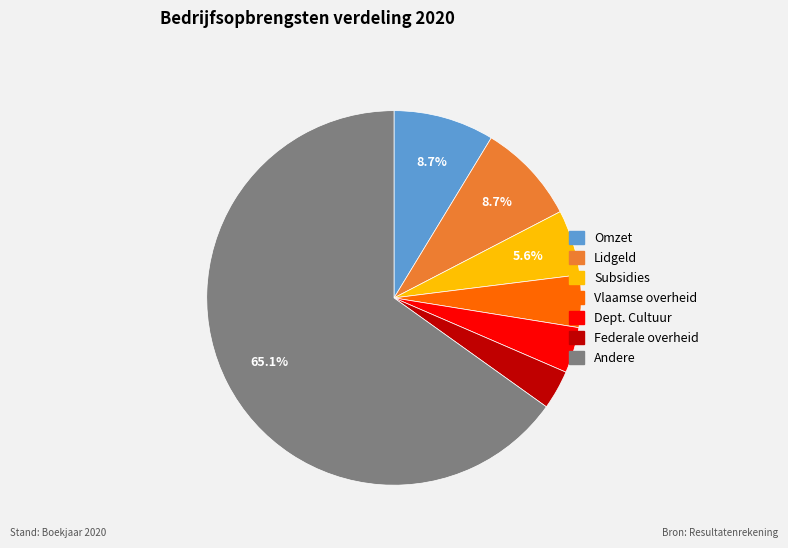

Is there any slice that represents more than half of the pie?

Yes